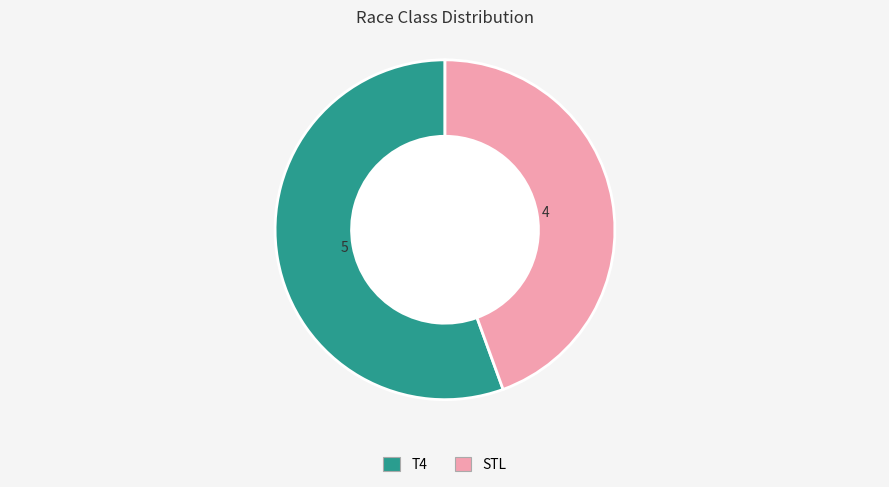

Does any single category account for the majority?

Yes